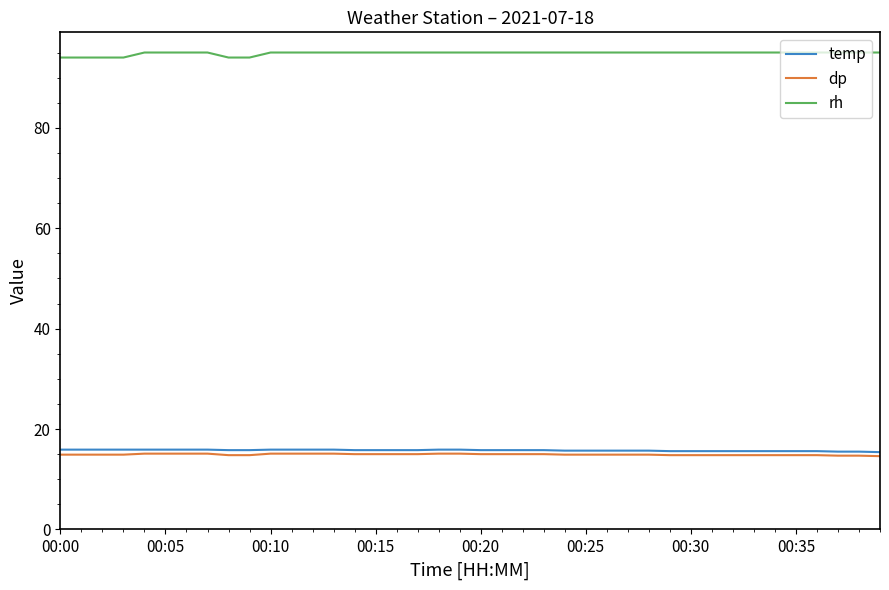

Which series has the largest total across all categories?

rh